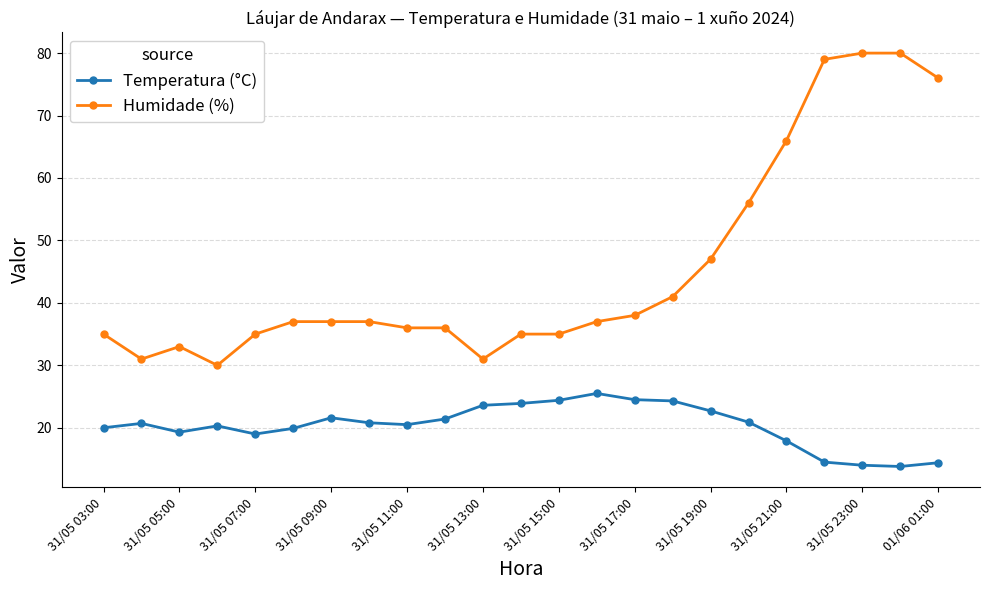

True or false: Temperatura (°C) has more than 0 points higher than both neighbors.

True